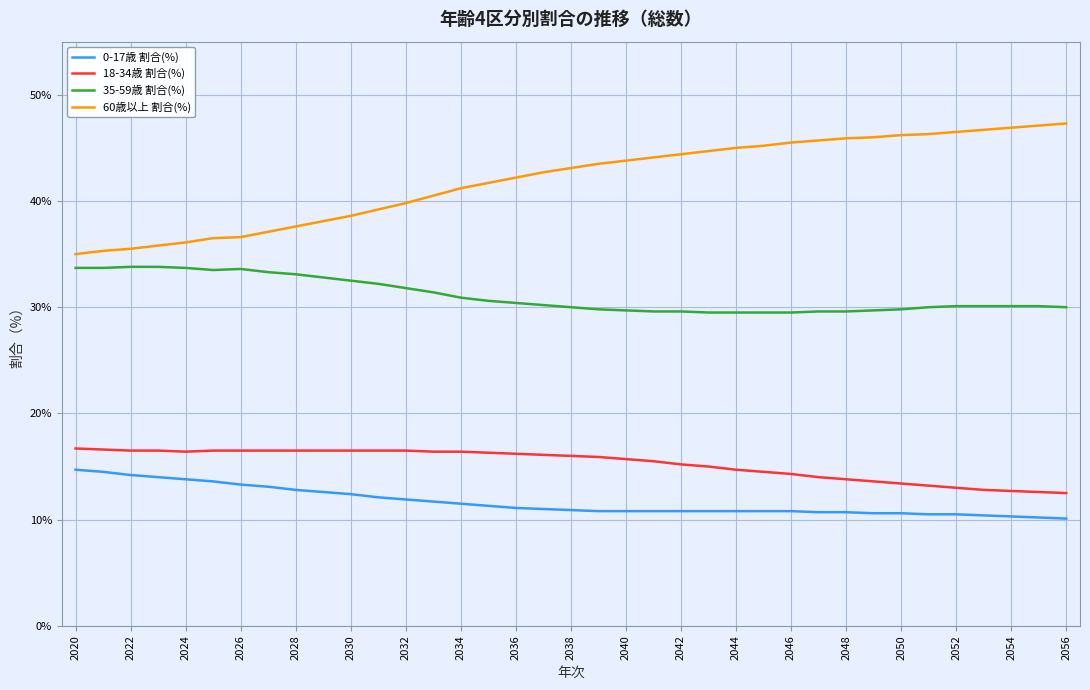

Which series has the largest total across all categories?

60歳以上 割合(%)